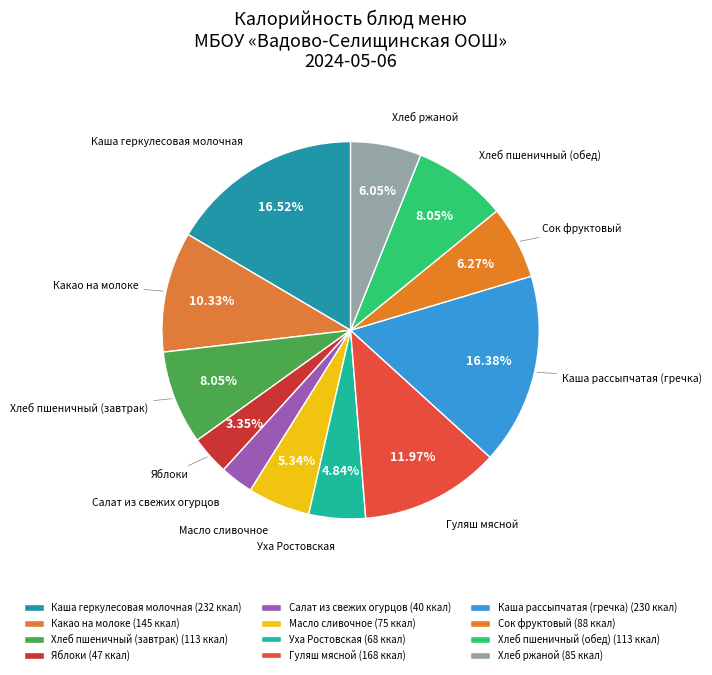

Does Масло сливочное account for over 50% of the chart?

No